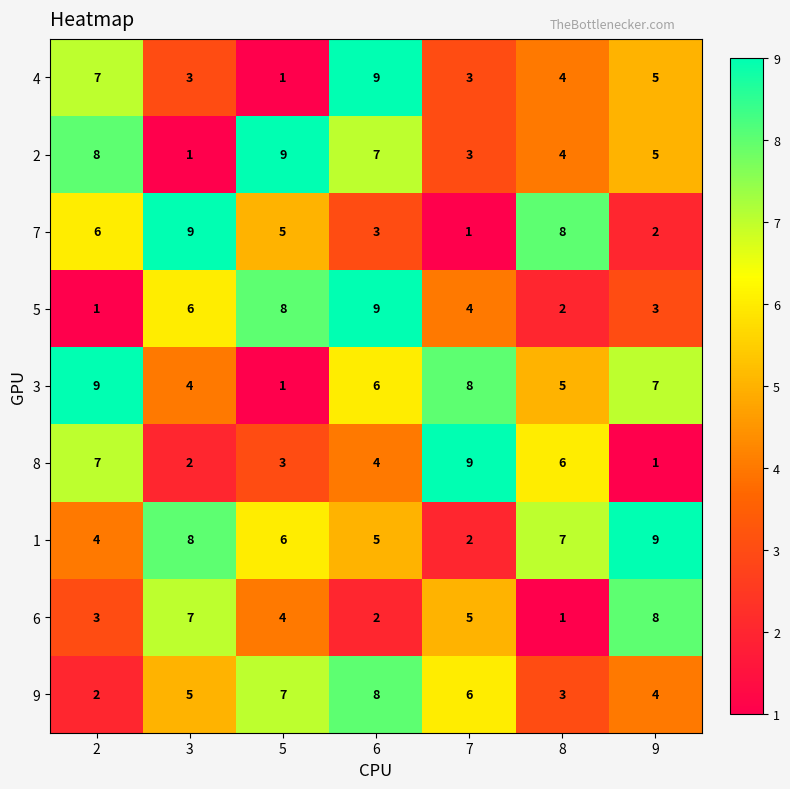

At which label does 6 first exceed 4?

3